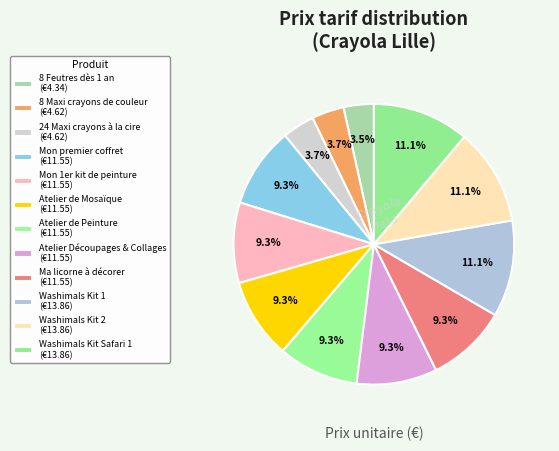

How many segments does this pie chart have?

12